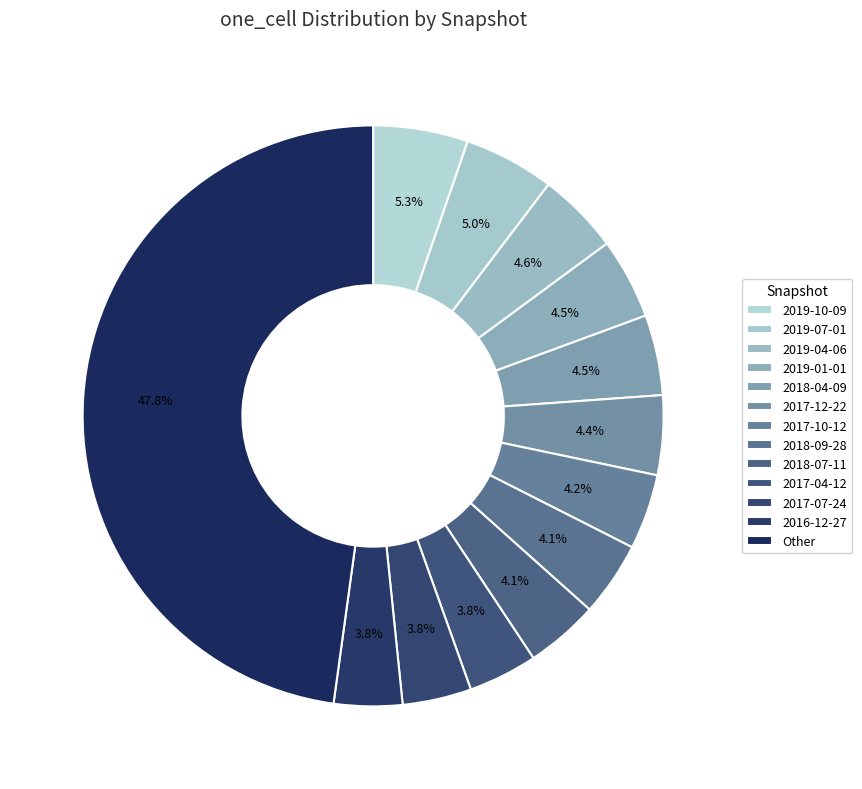

Count the number of slices in the pie.

13